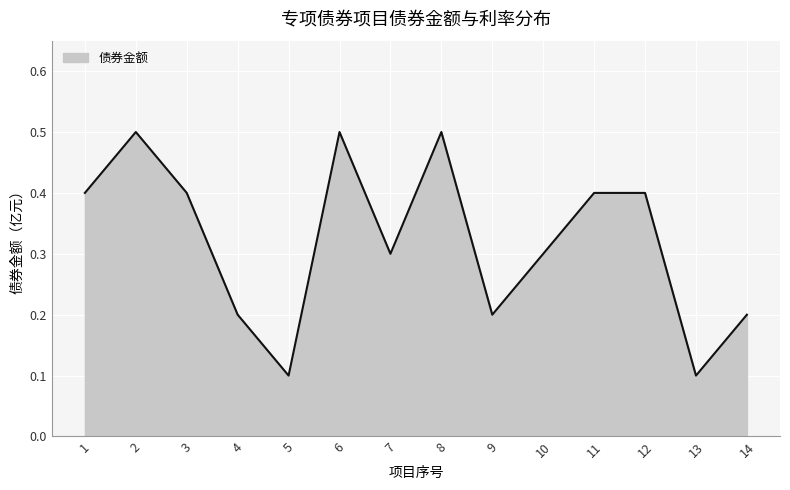

Which has a higher value, 5 or 7?

7